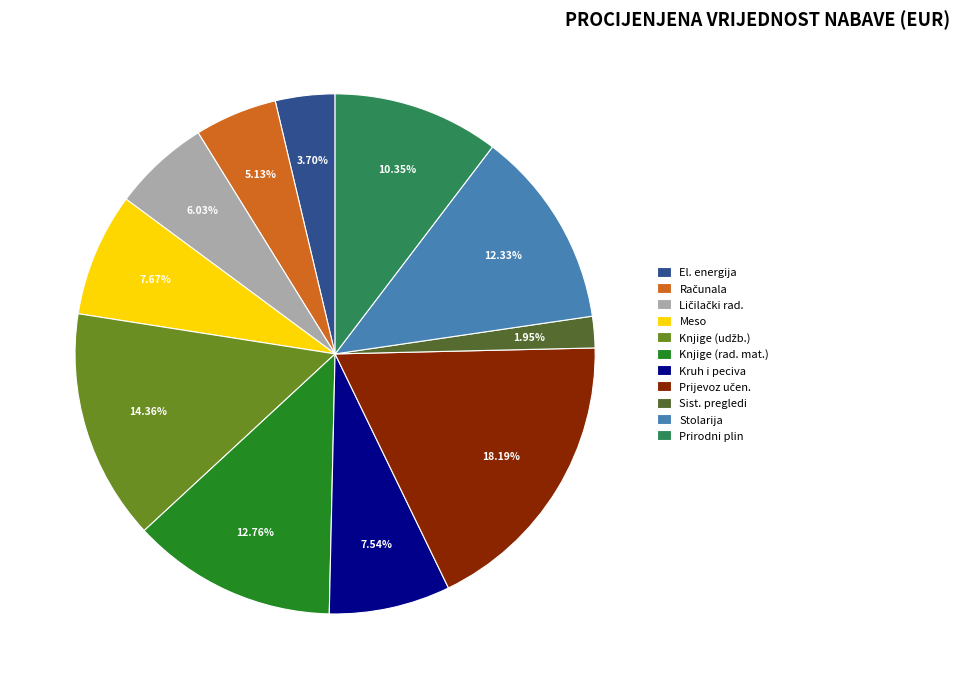

Count the number of slices in the pie.

11